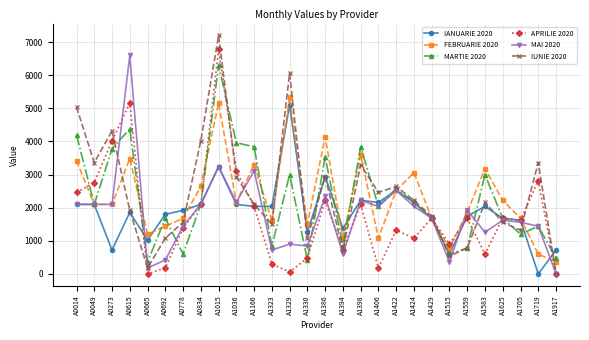

Which series ends up on top after the final intersection of FEBRUARIE 2020 and APRILIE 2020?

FEBRUARIE 2020